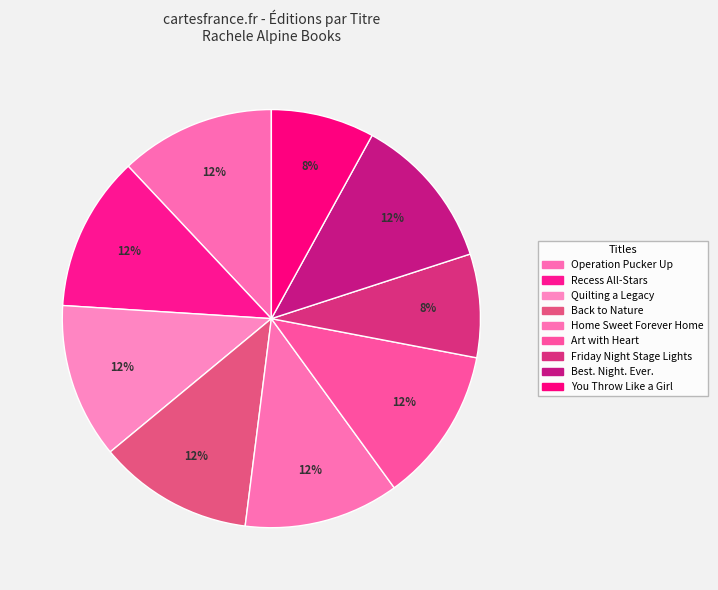

Which slice is the smallest?

Friday Night Stage Lights